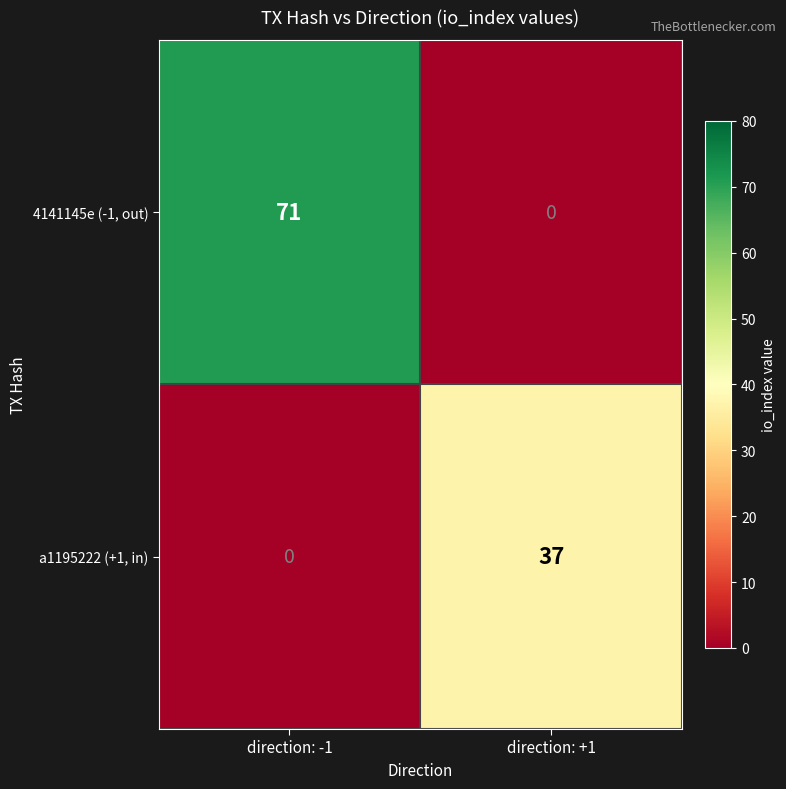

Rank the series at direction: -1 from lowest to highest value.

a1195222 (+1, in), 4141145e (-1, out)